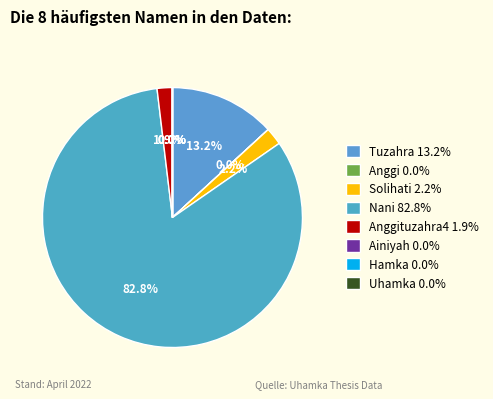

Which category has the smallest portion of the pie?

Ainiyah